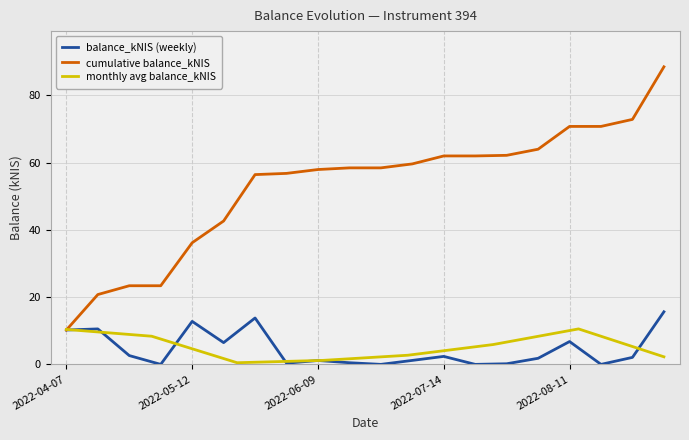

What value does the data have at 2022-07-14?

2.4